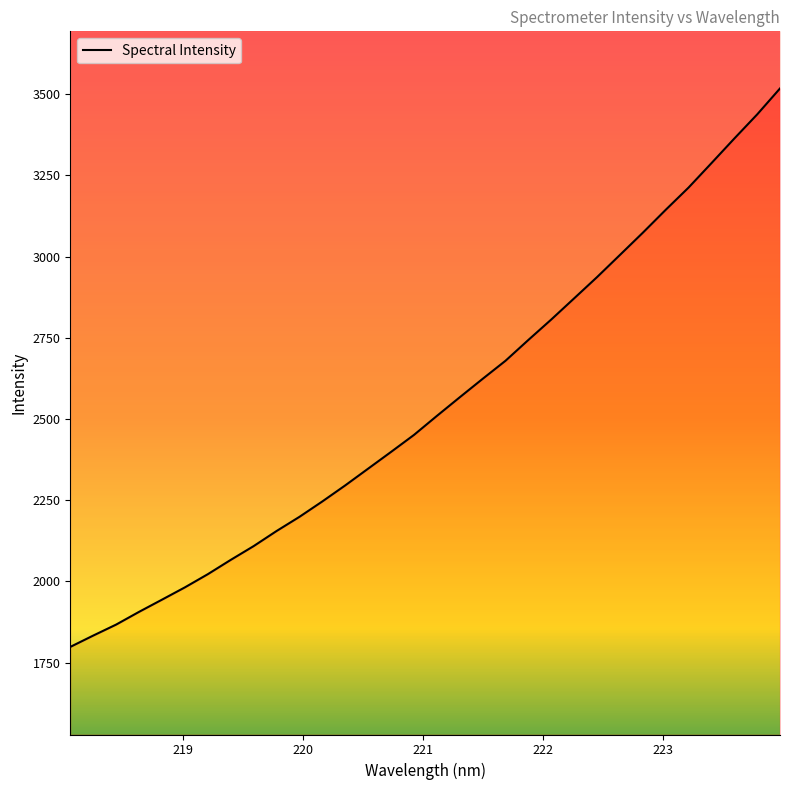

Rank the categories by value from highest to lowest.

223.9802, 223.7895, 223.5987, 223.408, 223.2172, 223.0264, 222.8355, 222.6447, 222.4538, 222.263, 222.0721, 221.8812, 221.6902, 221.4993, 221.3083, 221.1174, 220.9264, 220.7354, 220.5444, 220.3533, 220.1623, 219.9712, 219.7801, 219.589, 219.3979, 219.2067, 219.0156, 218.8244, 218.6332, 218.442, 218.2508, 218.0596